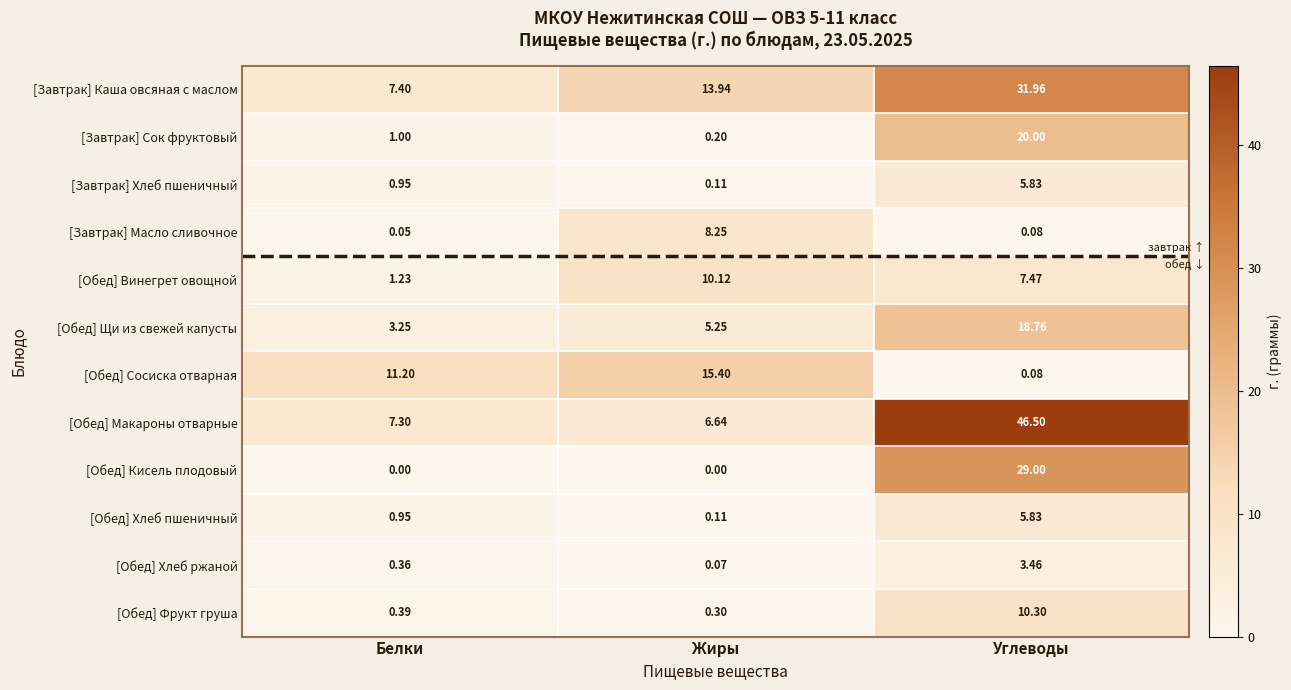

Which series has the widest spread of values?

[Обед] Макароны отварные